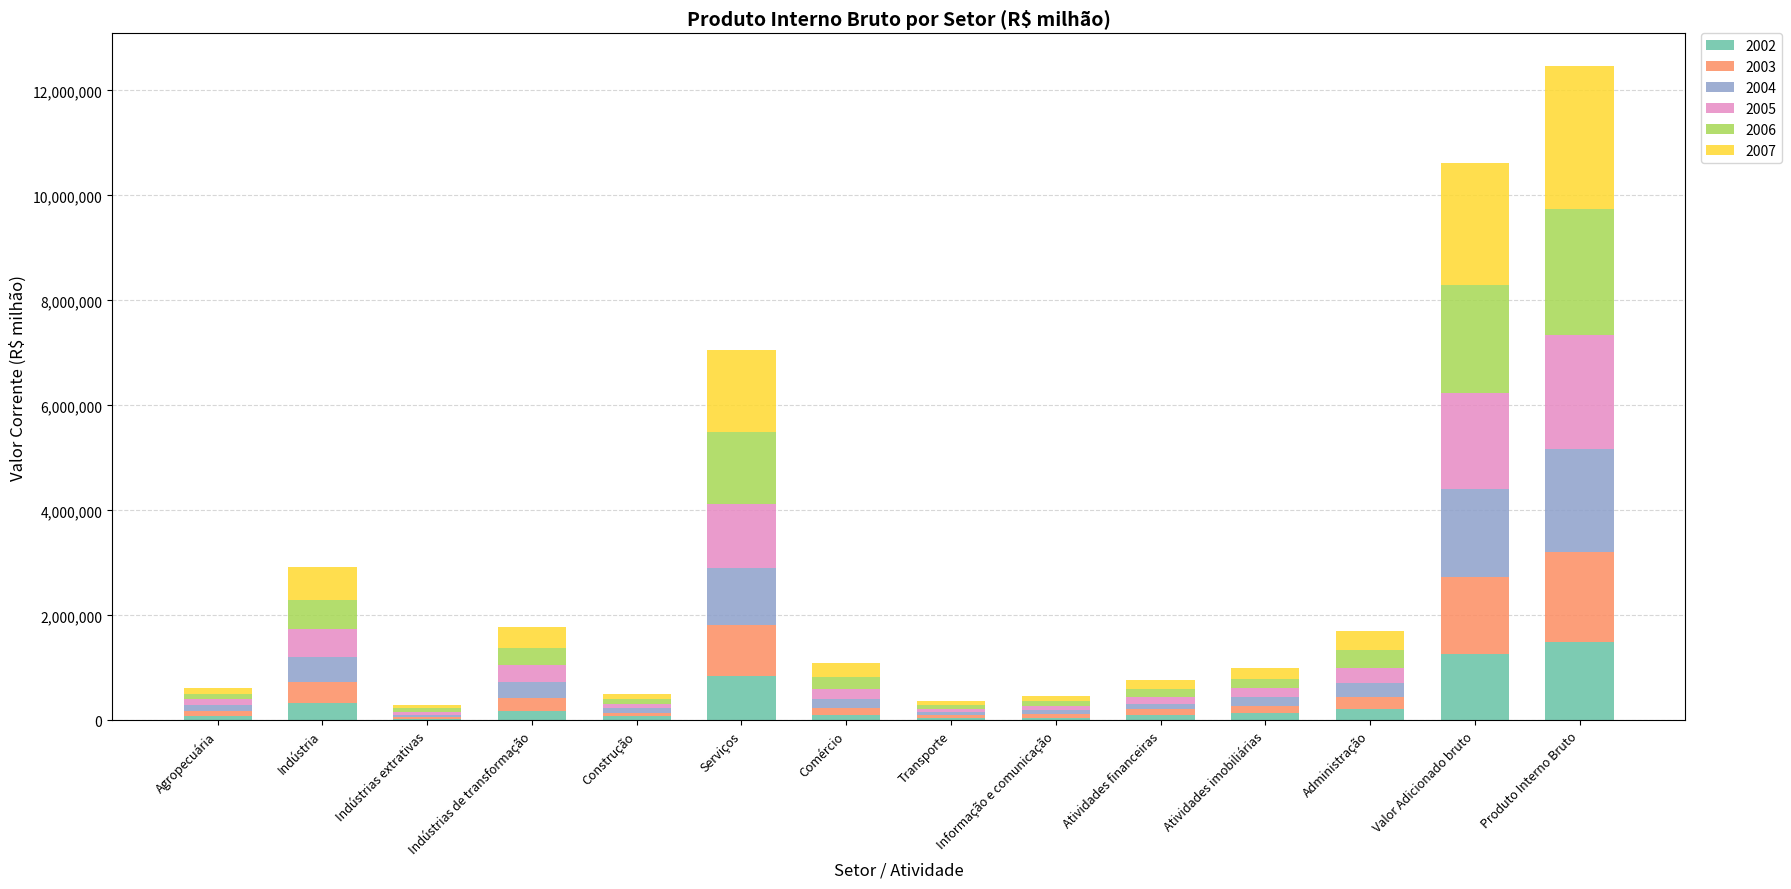

At which category is the sum across all series the highest?

Produto Interno Bruto